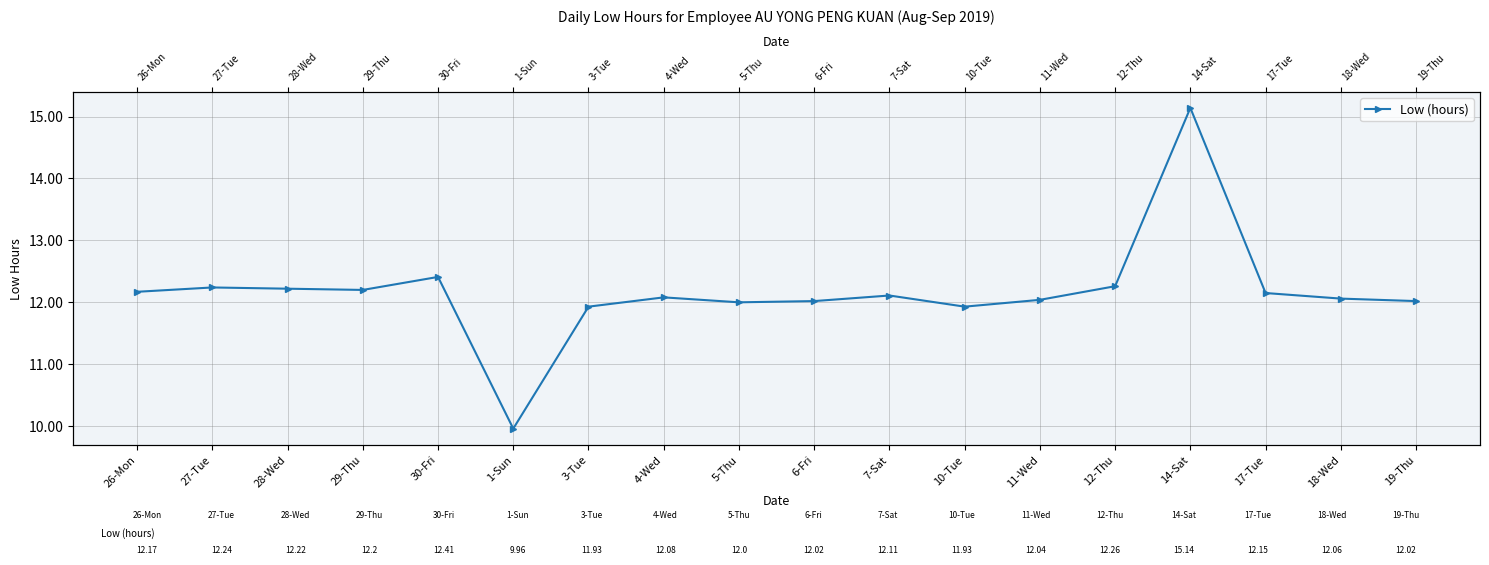

At which label is the value closest to 12?

5-Thu